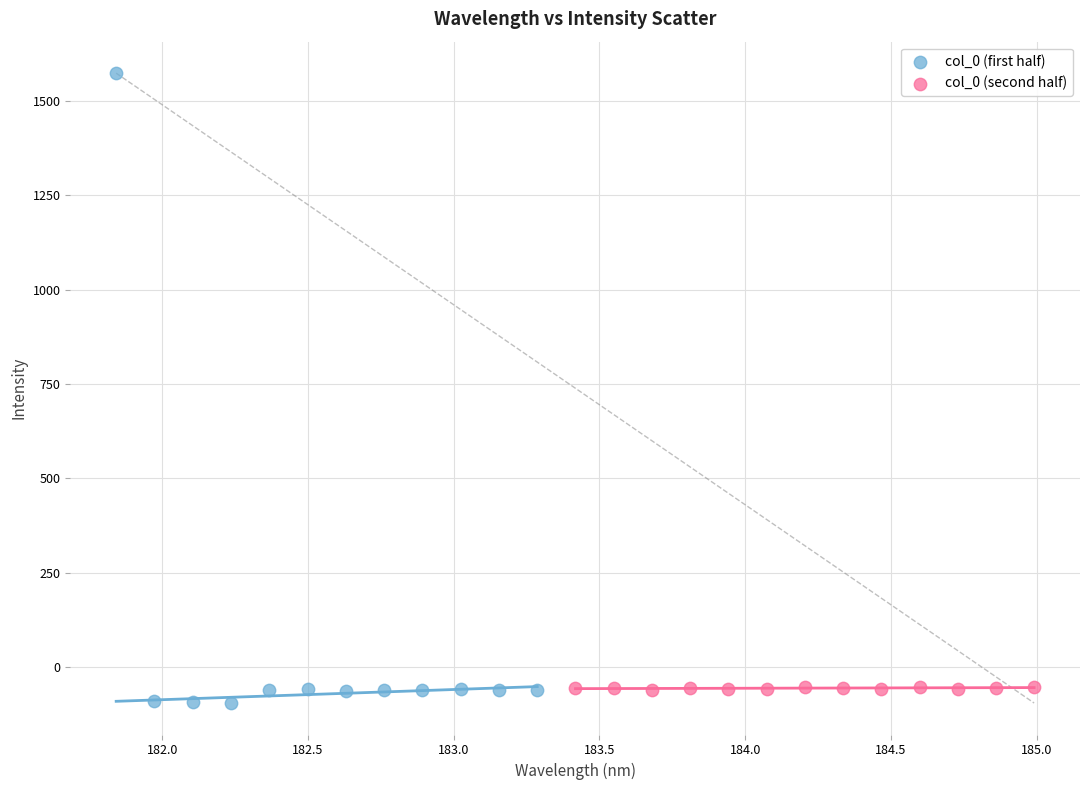

Which series contains the lowest Y value?

col_0 (first half)